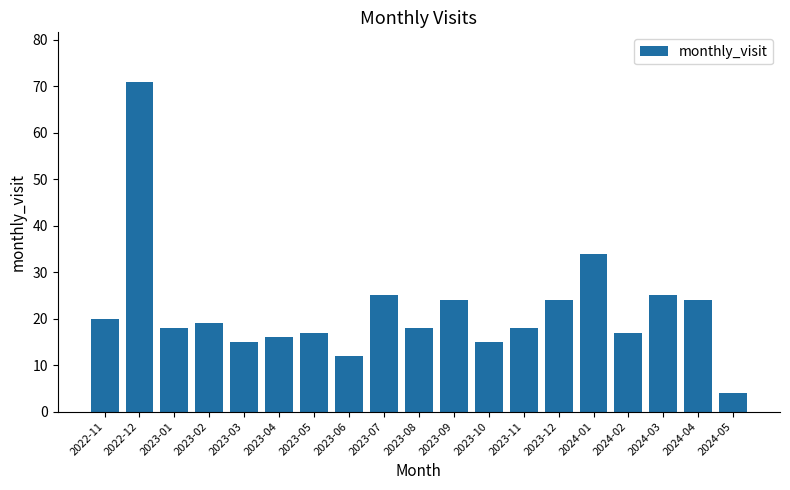

What position from the left is 2023-10?

12